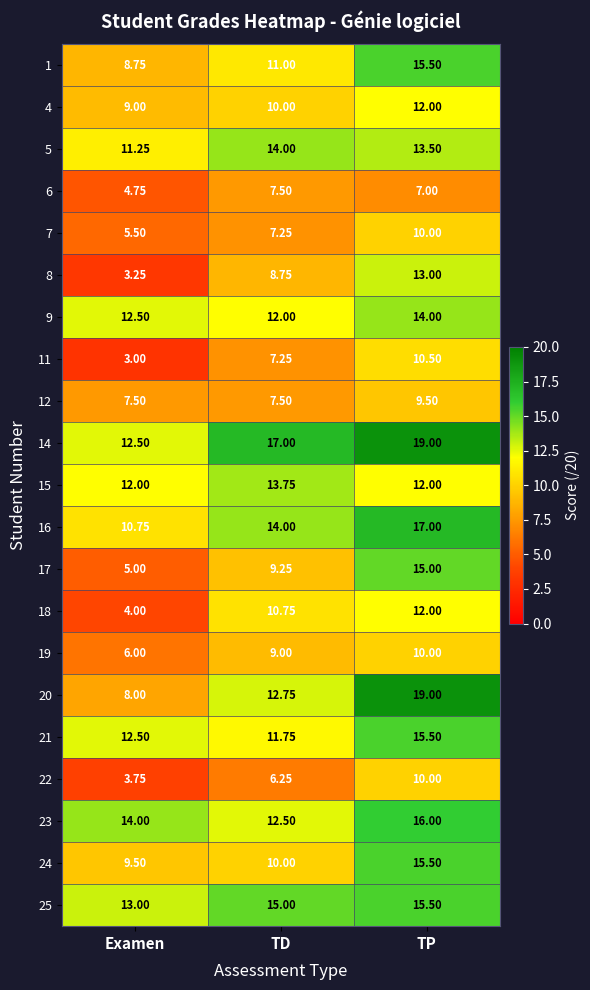

What is the difference between the highest and lowest values at TP?

12.0